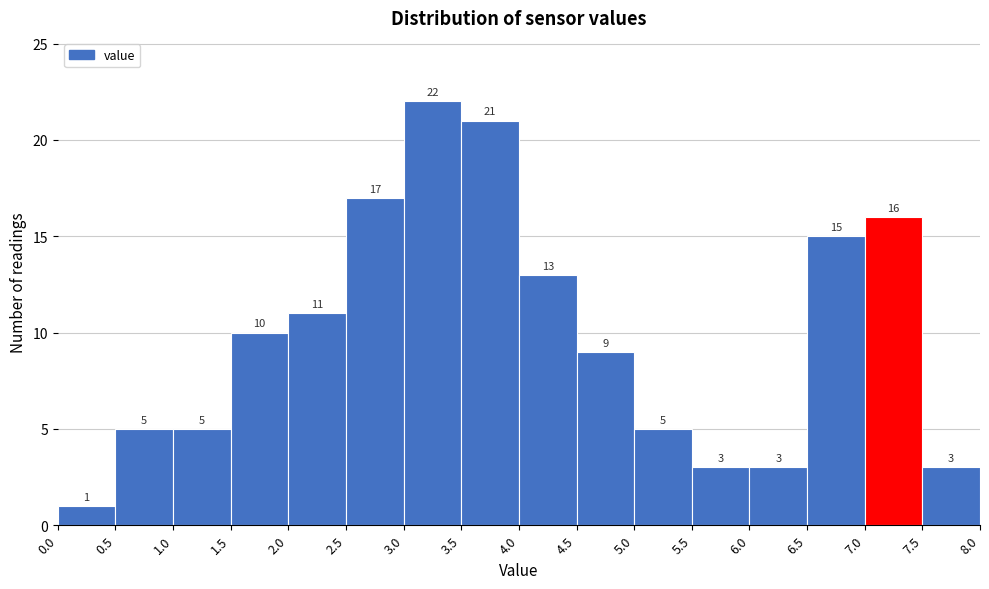

Reading left to right, list every bar in this chart as the range it spans on the x-axis followed by its height.

0.0 to 0.5: 1
0.5 to 1.0: 5
1.0 to 1.5: 5
1.5 to 2.0: 10
2.0 to 2.5: 11
2.5 to 3.0: 17
3.0 to 3.5: 22
3.5 to 4.0: 21
4.0 to 4.5: 13
4.5 to 5.0: 9
5.0 to 5.5: 5
5.5 to 6.0: 3
6.0 to 6.5: 3
6.5 to 7.0: 15
7.0 to 7.5: 16
7.5 to 8.0: 3